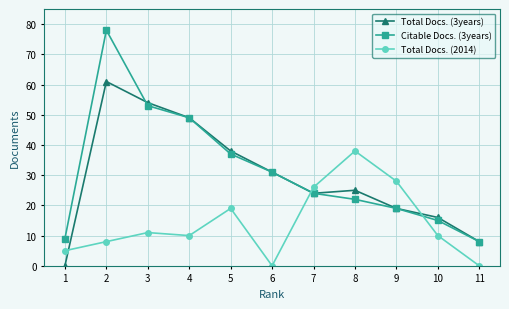

Which series changed the most between 3 and 11?

Total Docs. (3years)